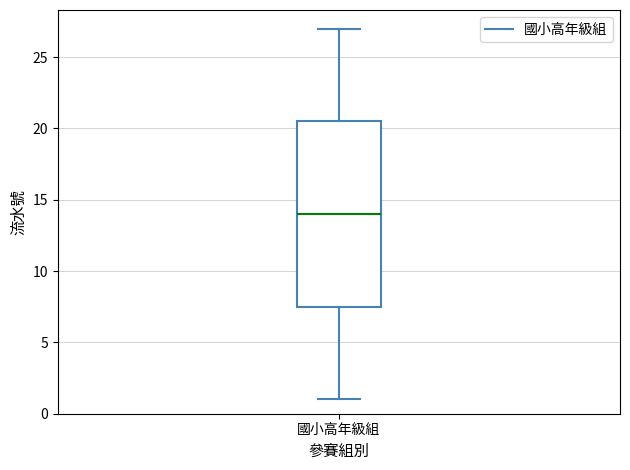

Read this box plot against the y-axis: the position of the median line, the range covered by the box, and the ends of both whiskers. The values are not printed on the chart, so give them approximately, as read against the axis.

median 14.0, box 7.5 to 20.5, whiskers 1.0 to 27.0